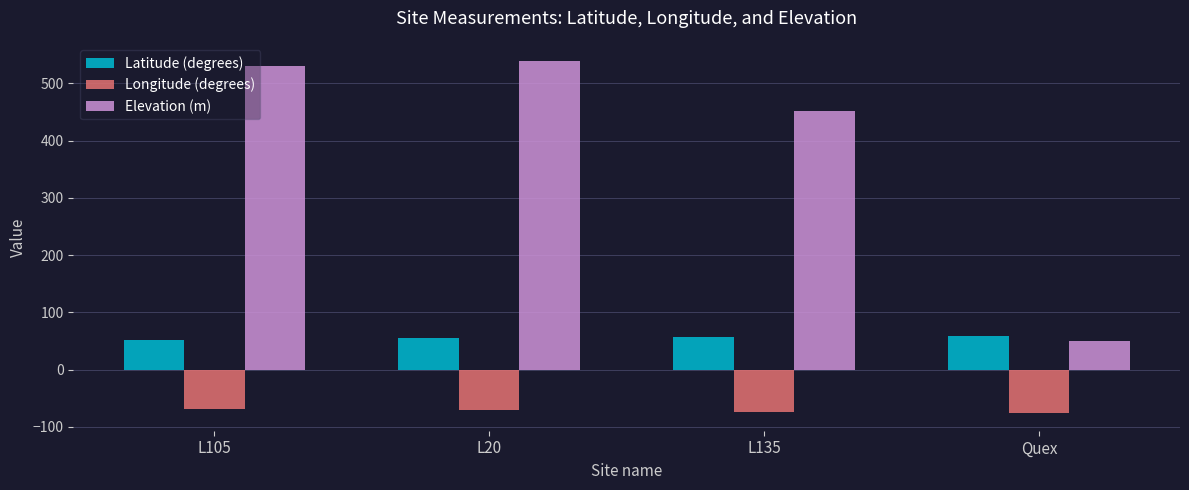

Does the chart contain any negative values?

Yes